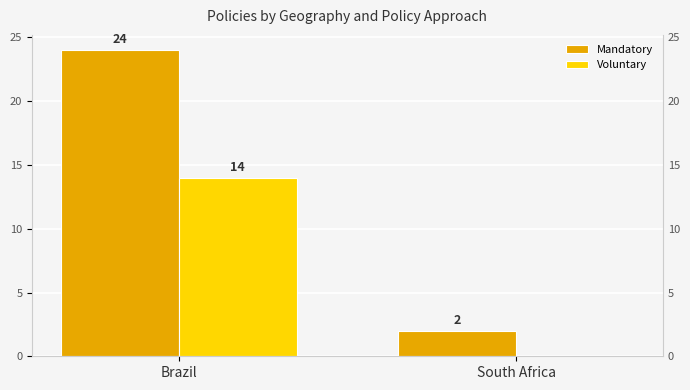

The value of Mandatory at South Africa is 2. True or false?

True